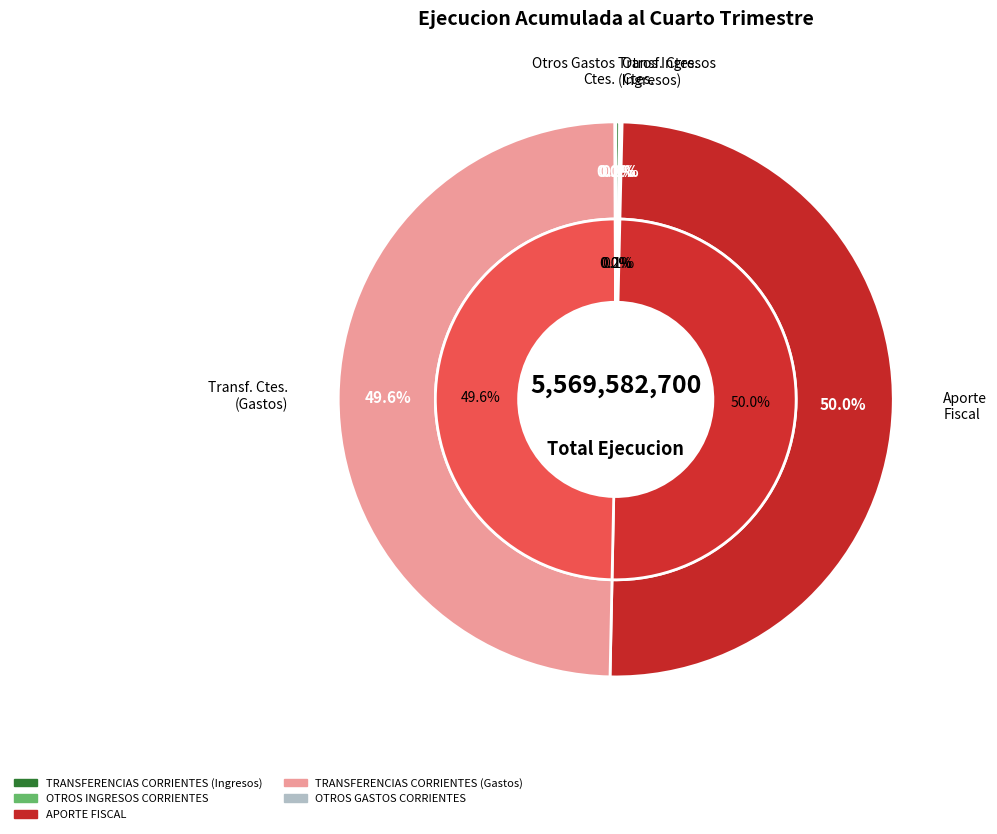

To the nearest percent, what percentage of the pie is APORTE FISCAL?

50%